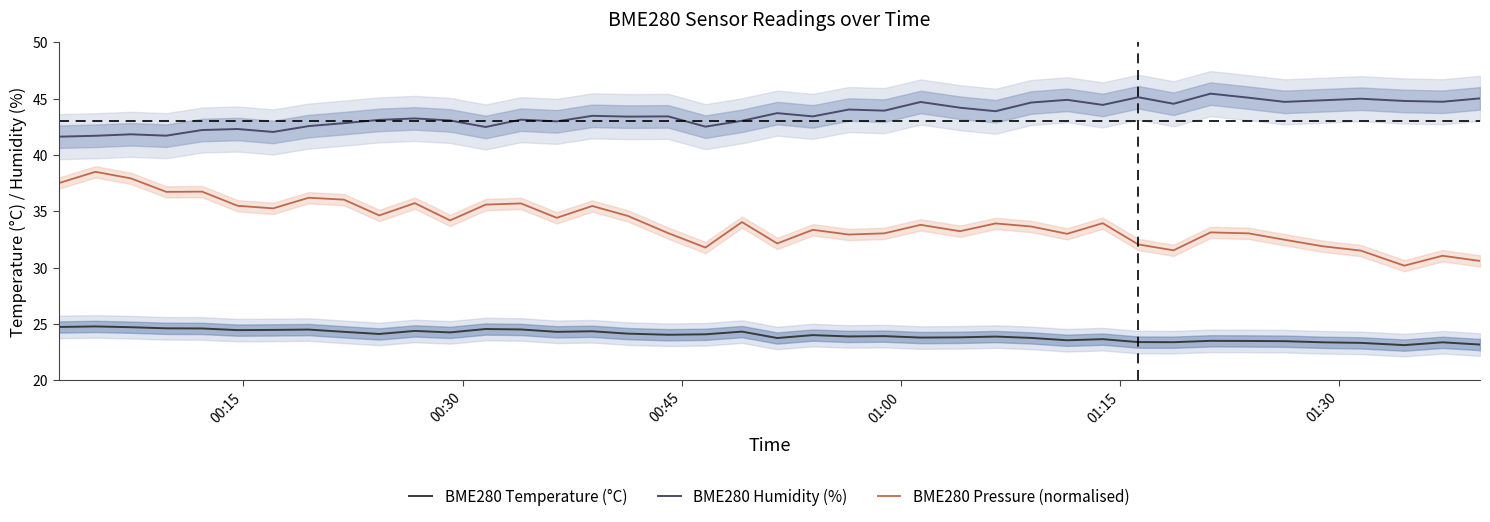

What is the lowest value of the BME280 Temperature (°C) series?

23.1